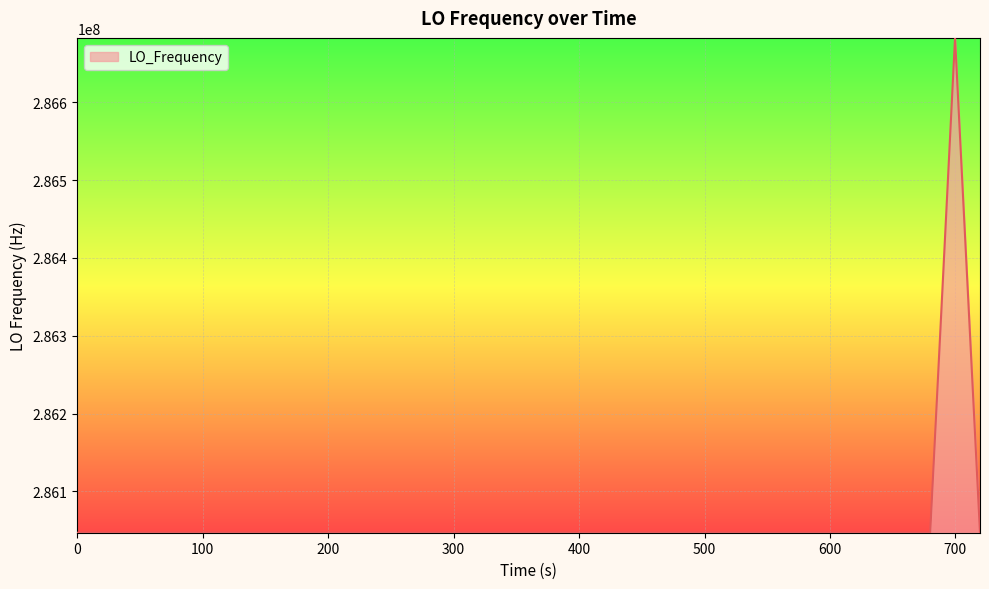

What is the difference between the maximum and minimum values?

635711.6